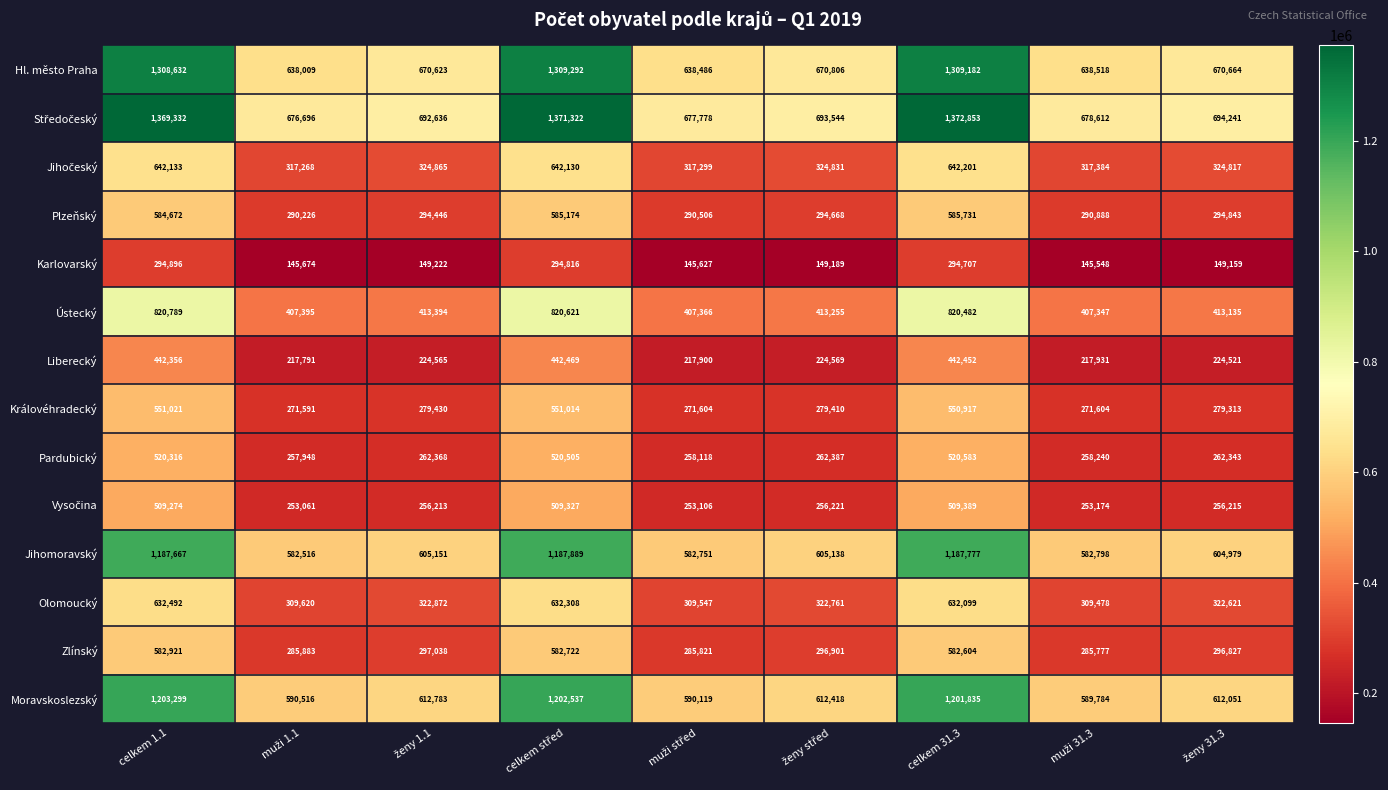

What is the smallest value displayed?

145548